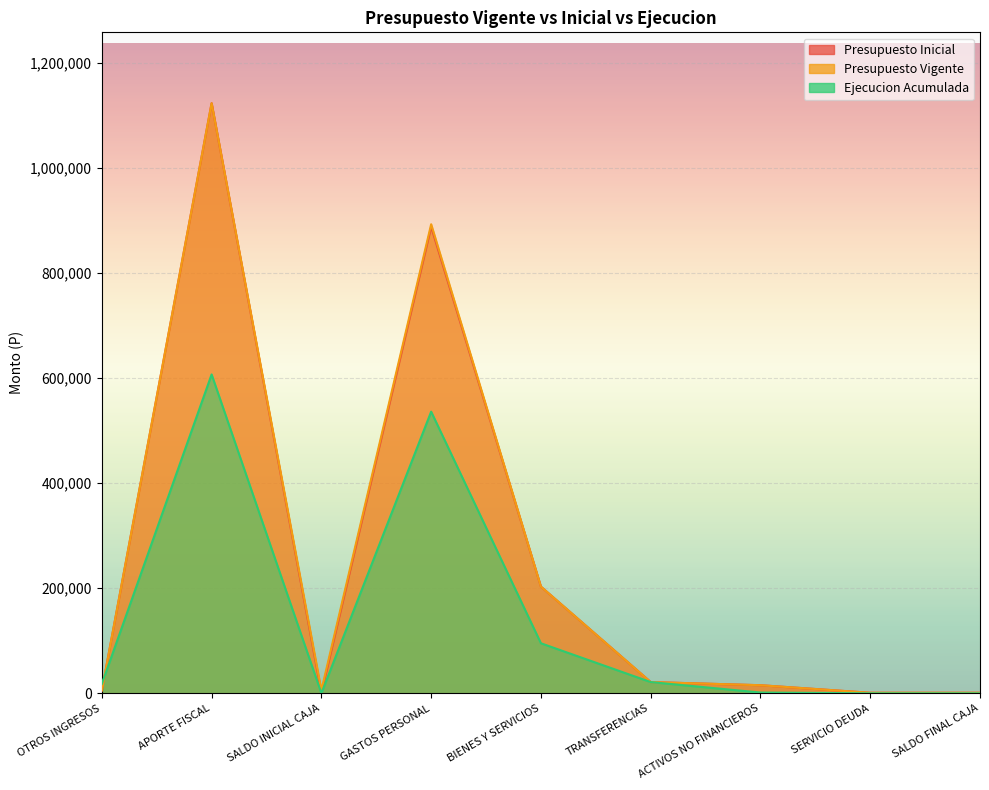

Count the number of categories in the chart.

9